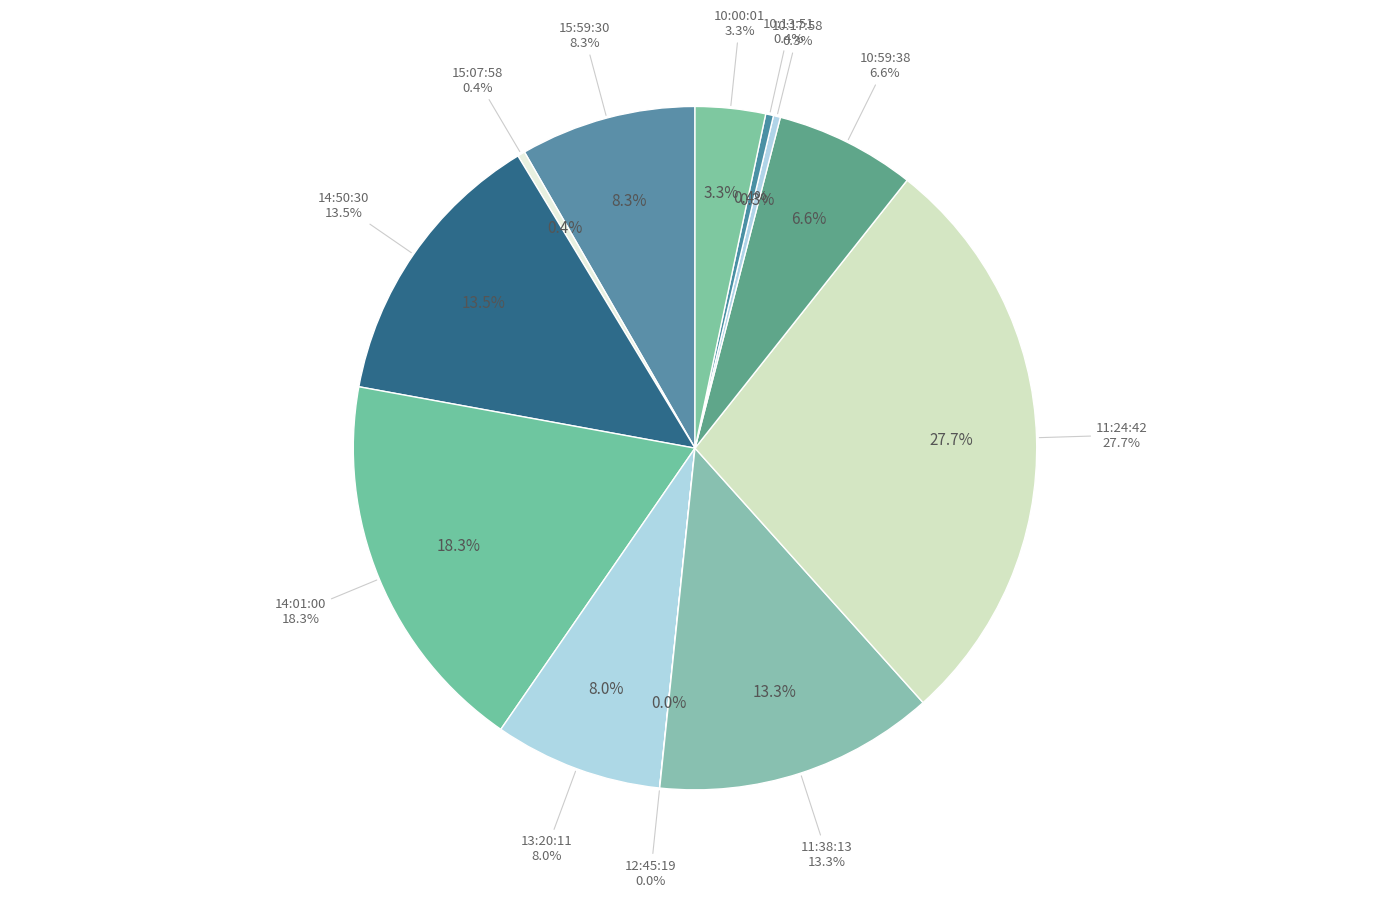

Does any single category account for the majority?

No